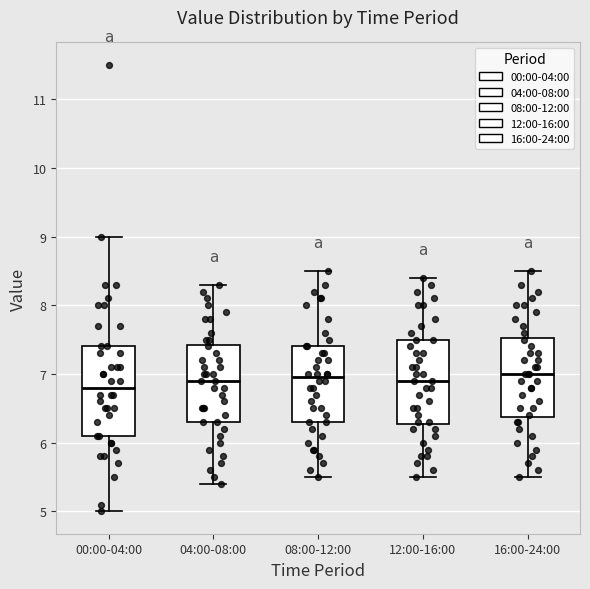

Reading left to right, transcribe this box plot: for each box, give where its median line is, the range the box spans, and where its two whiskers end, as read against the y-axis. The values are not printed on the chart, so give them approximately, as read against the axis.

00:00-04:00: median 6.8, box 6.1 to 7.4, whiskers 5.0 to 9.0
04:00-08:00: median 6.9, box 6.3 to 7.4, whiskers 5.4 to 8.3
08:00-12:00: median 7.0, box 6.3 to 7.4, whiskers 5.5 to 8.5
12:00-16:00: median 6.9, box 6.3 to 7.5, whiskers 5.5 to 8.4
16:00-24:00: median 7.0, box 6.4 to 7.5, whiskers 5.5 to 8.5